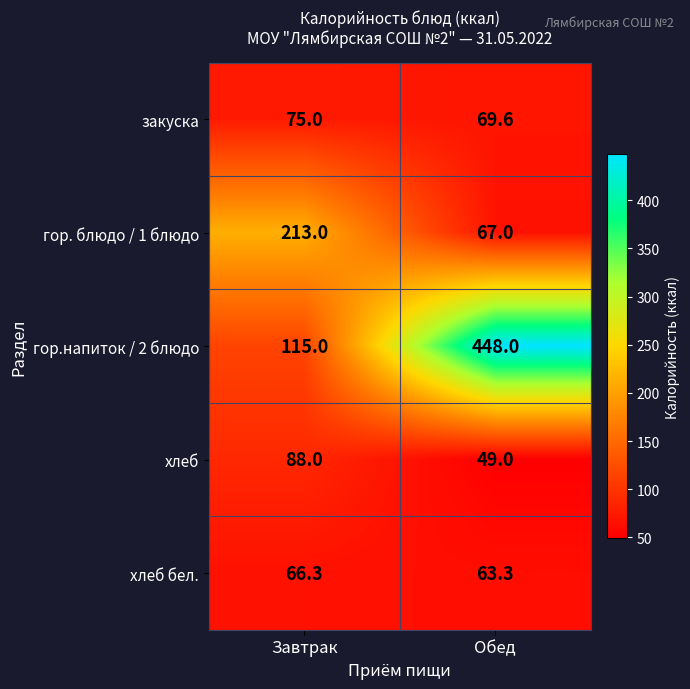

Which series has the widest spread of values?

гор.напиток / 2 блюдо